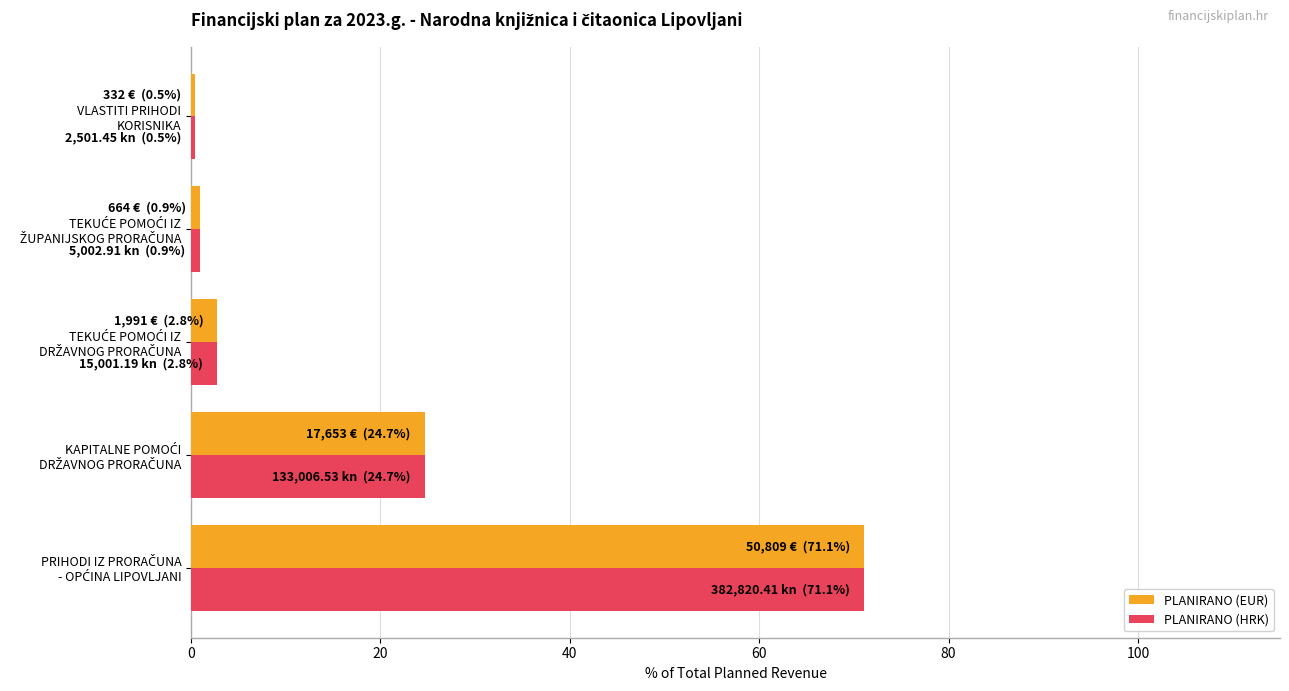

What is the highest value of the PLANIRANO (HRK) series?

71.1